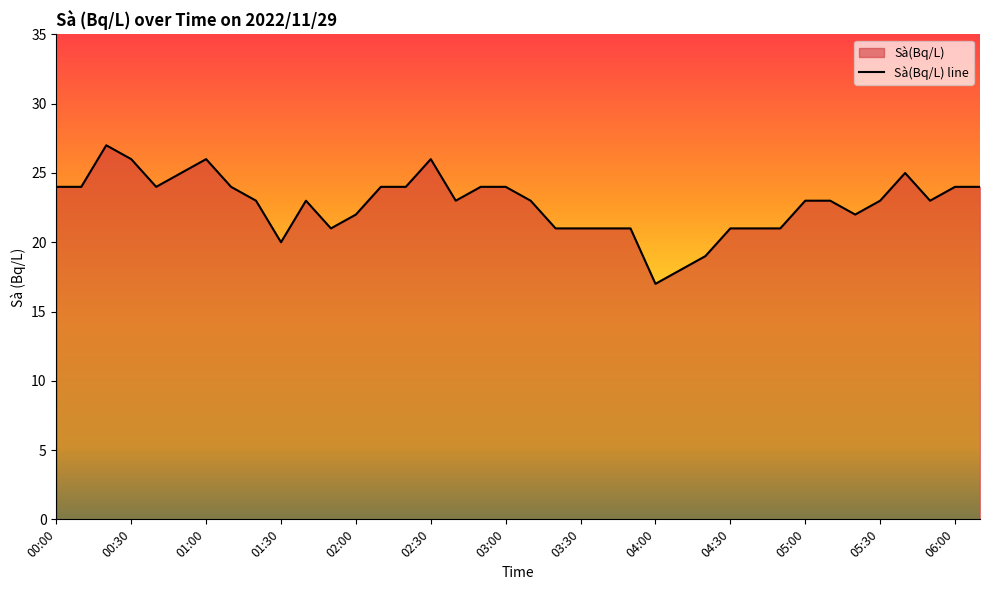

Read the value at 01:00, to the nearest 10.

30